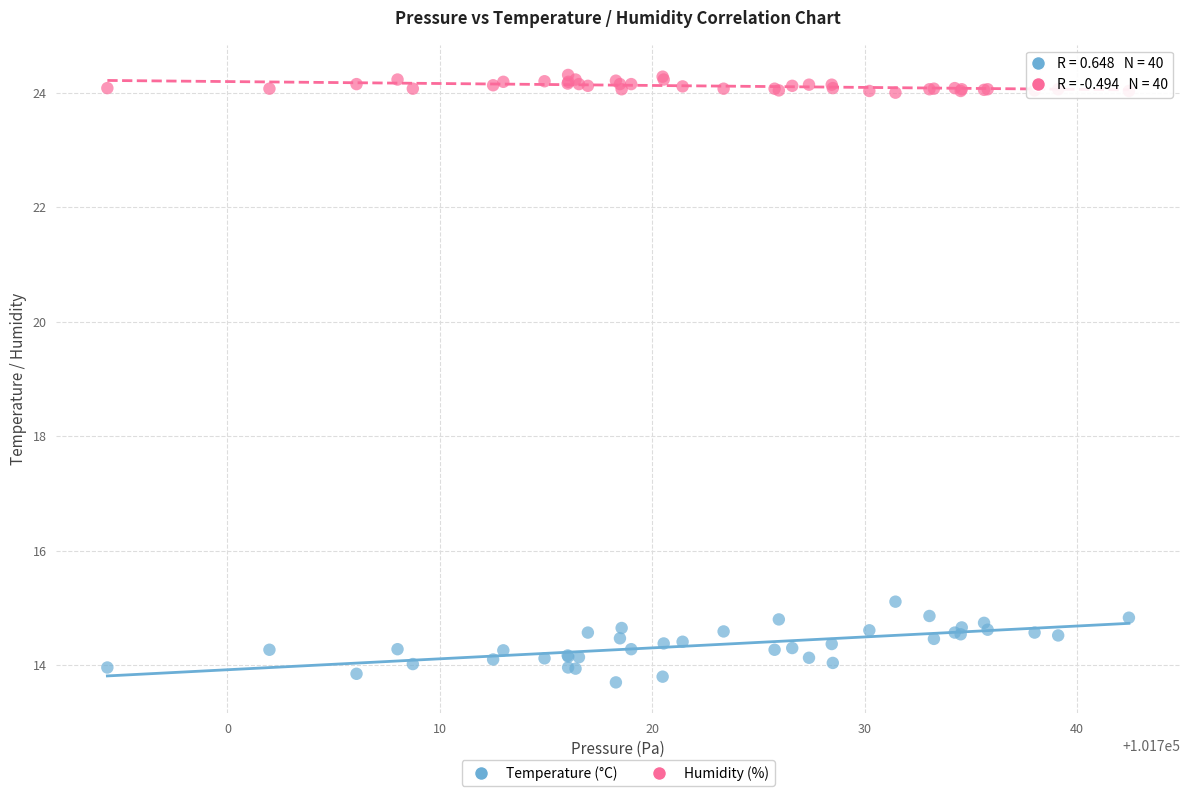

What are all the series names shown in the legend?

Temperature (°C), Humidity (%)